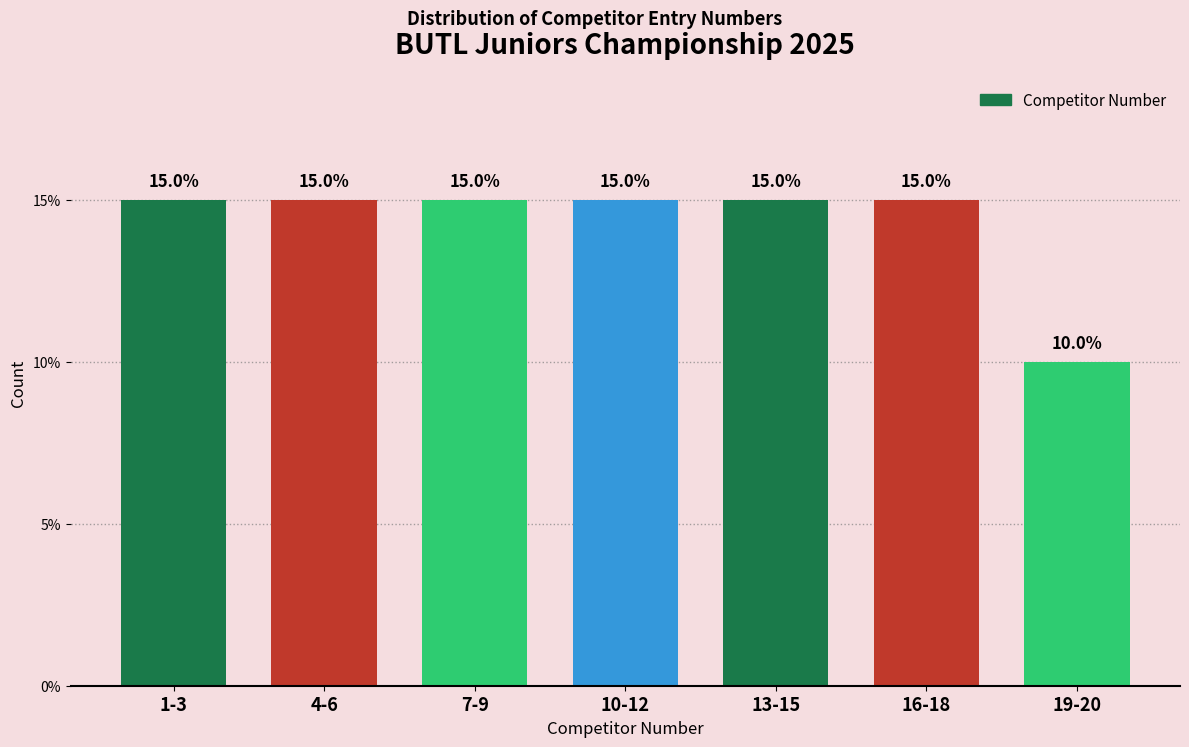

Reading left to right, transcribe all the data shown in this chart.

15	15	15	15	15	15	10